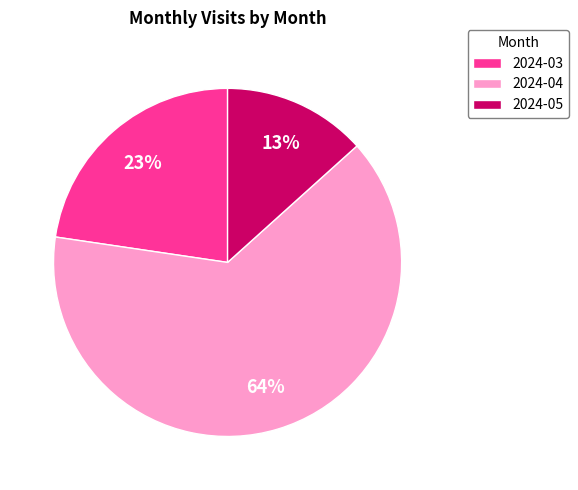

What is the ratio of the value at 2024-05 to the value at 2024-03?

0.6